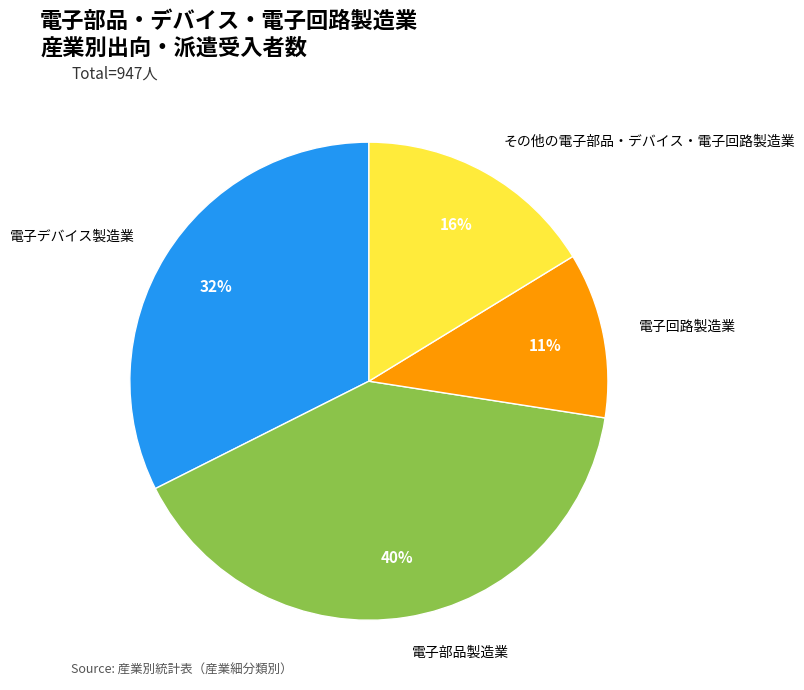

Rank the categories by value from lowest to highest.

電子回路製造業, その他の電子部品・デバイス・電子回路製造業, 電子デバイス製造業, 電子部品製造業